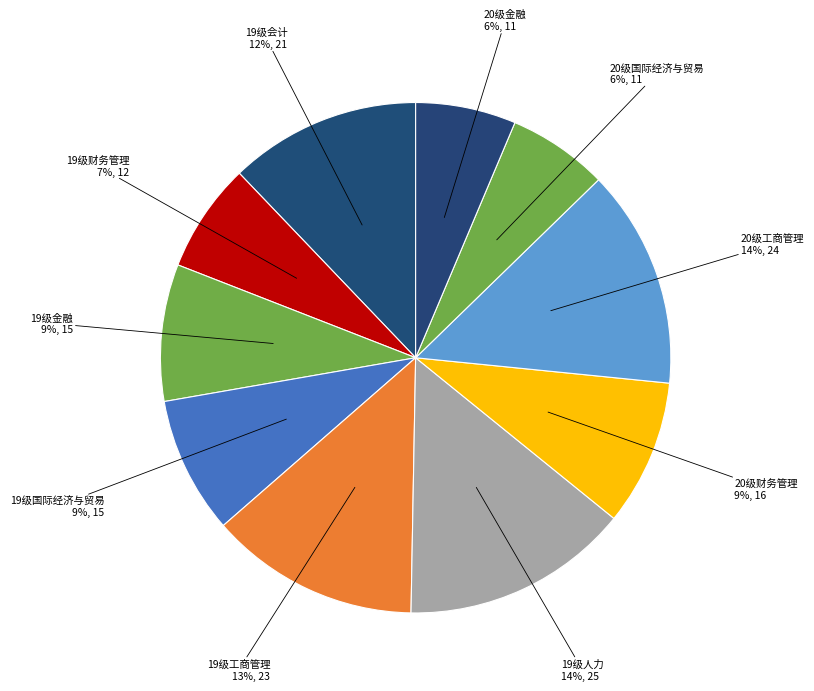

How many segments does this pie chart have?

10